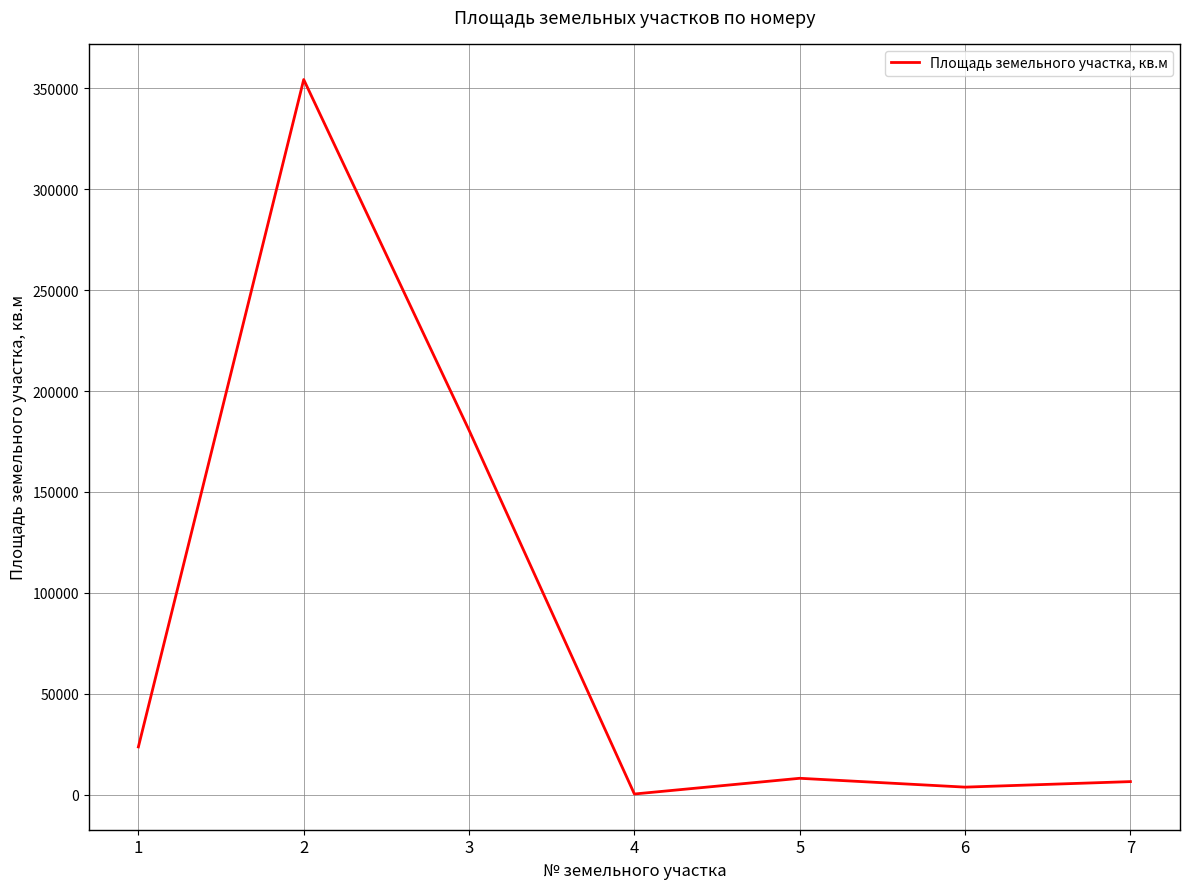

What is the difference between the maximum and second lowest values?

350718